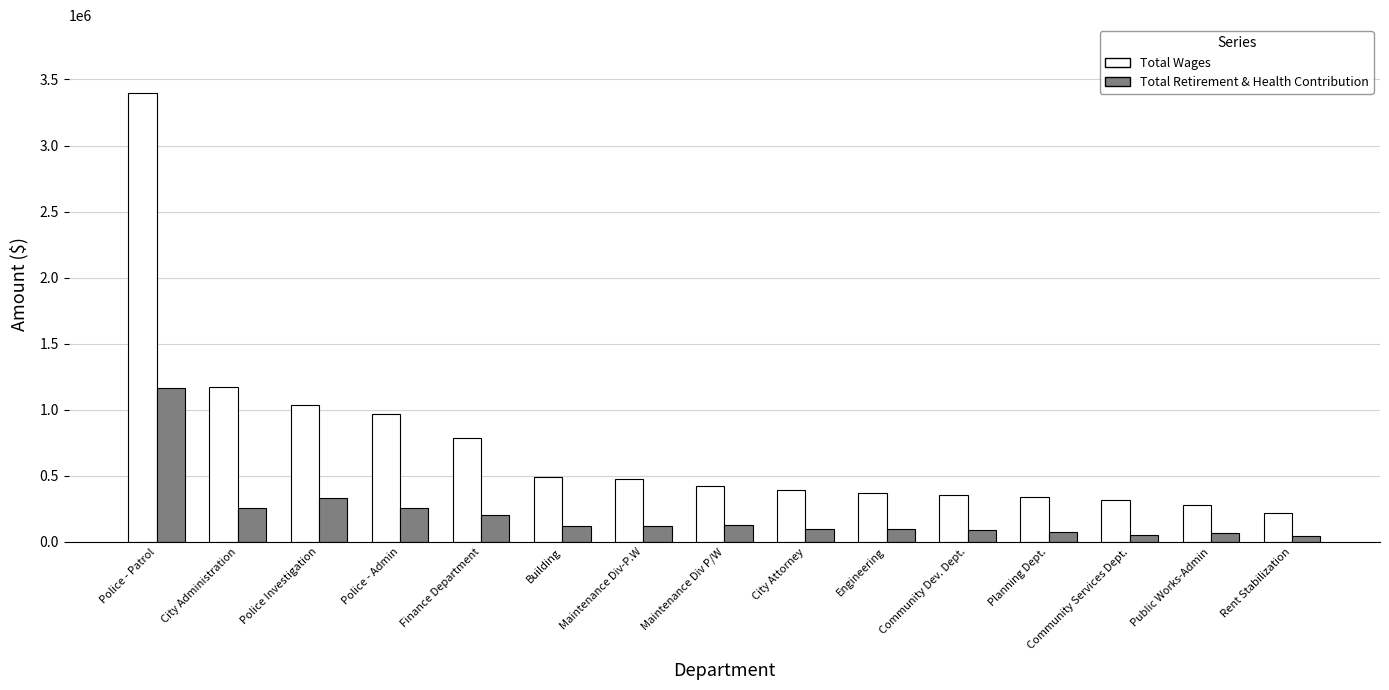

How many distinct data groups are displayed?

2